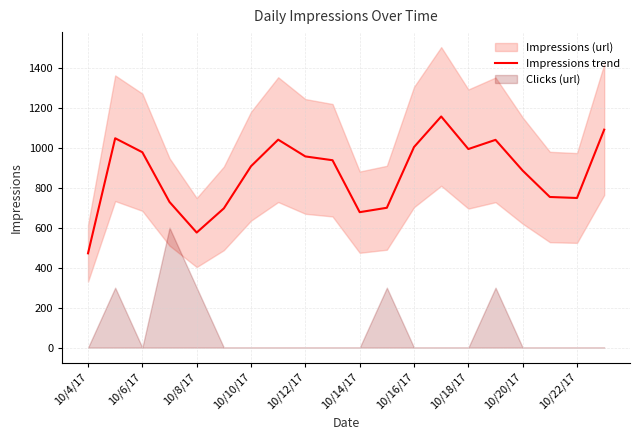

What is the value of the 13th point from the left?

1004